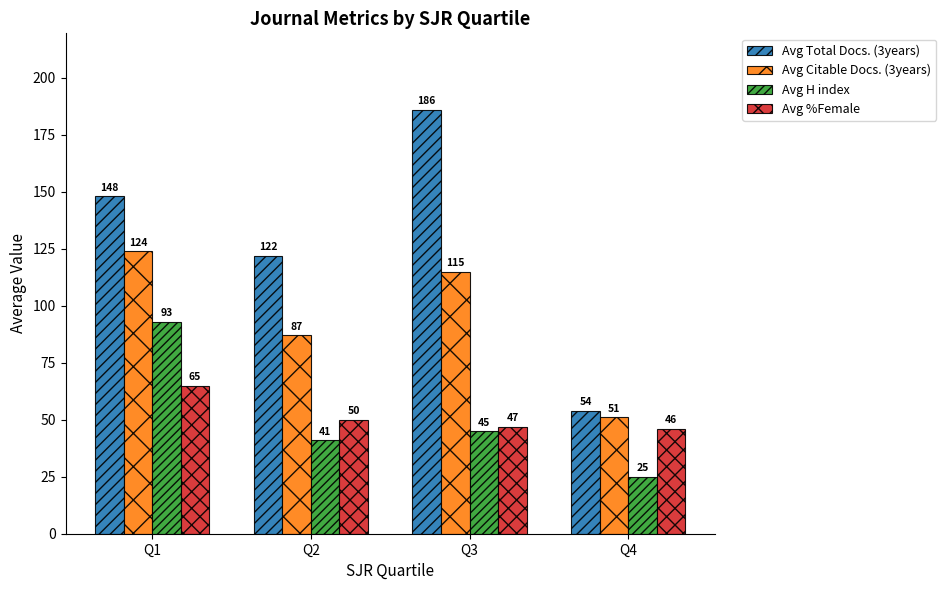

At how many categories does at least one series exceed 178?

1